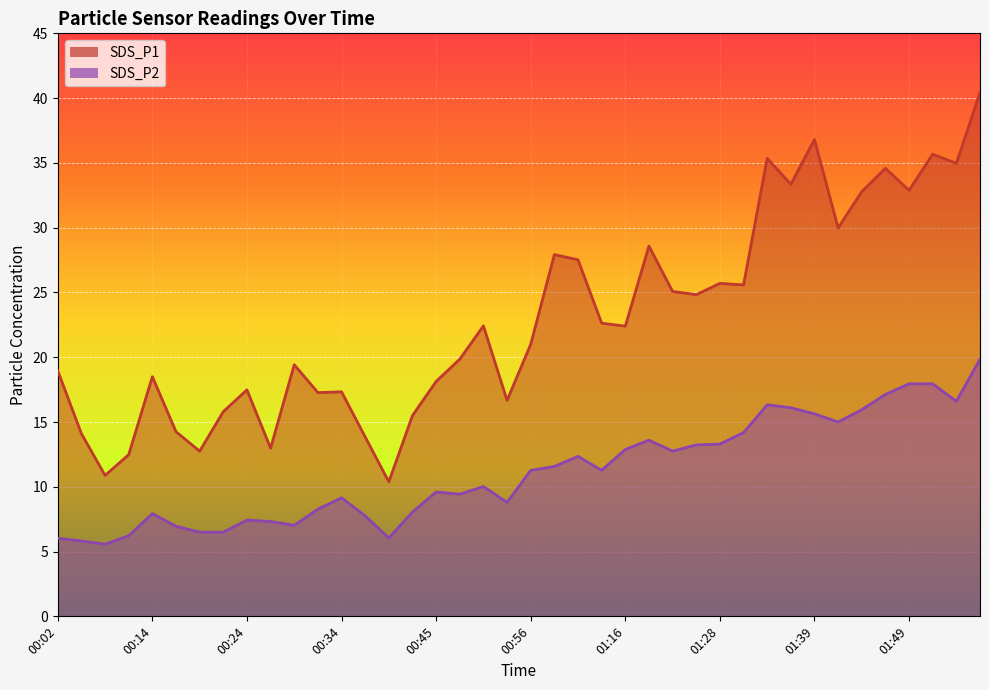

What is the difference between the maximum and minimum values in the SDS_P1 series?

30.0